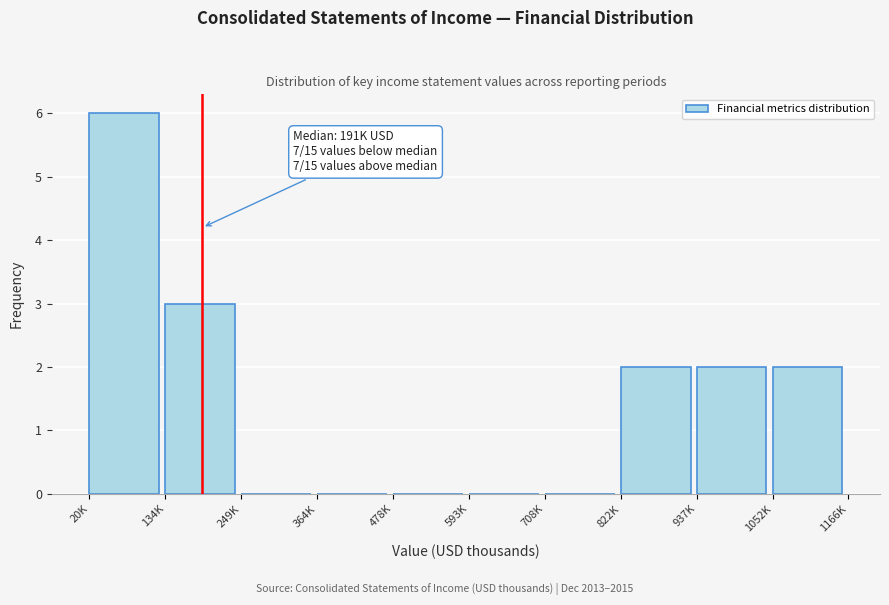

Reading left to right, transcribe all the data shown in this chart.

20K=6	134K=3	249K=0	364K=0	478K=0	593K=0	708K=0	822K=2	937K=2	1052K=2